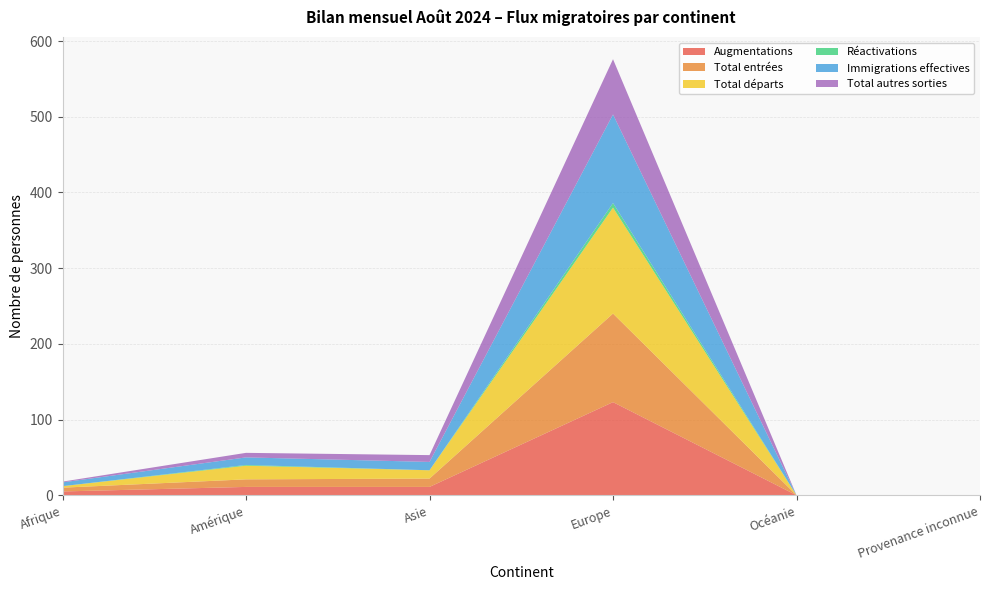

Reading left to right, what are all the values shown in this chart?

Augmentations: Afrique=5	Amérique=11	Asie=11	Europe=123	Océanie=0	Provenance inconnue=0
Total entrées: Afrique=5	Amérique=10	Asie=11	Europe=117	Océanie=0	Provenance inconnue=0
Total départs: Afrique=2	Amérique=18	Asie=11	Europe=140	Océanie=0	Provenance inconnue=0
Réactivations: Afrique=0	Amérique=1	Asie=0	Europe=6	Océanie=0	Provenance inconnue=0
Immigrations effectives: Afrique=5	Amérique=10	Asie=11	Europe=117	Océanie=0	Provenance inconnue=0
Total autres sorties: Afrique=1	Amérique=6	Asie=9	Europe=73	Océanie=0	Provenance inconnue=0